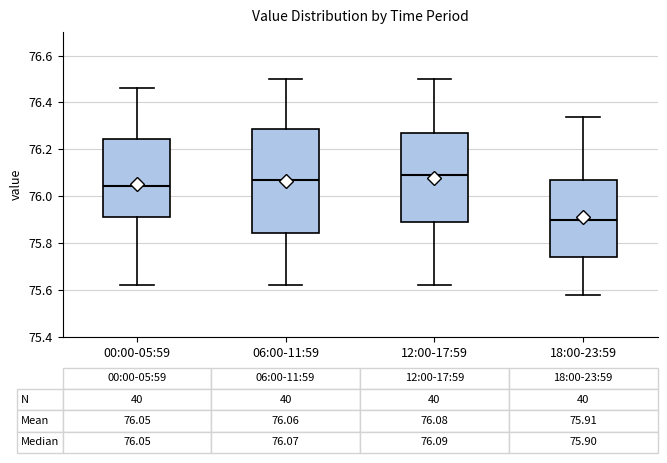

Which box is the tallest, from its lower edge to its upper edge?

06:00-11:59